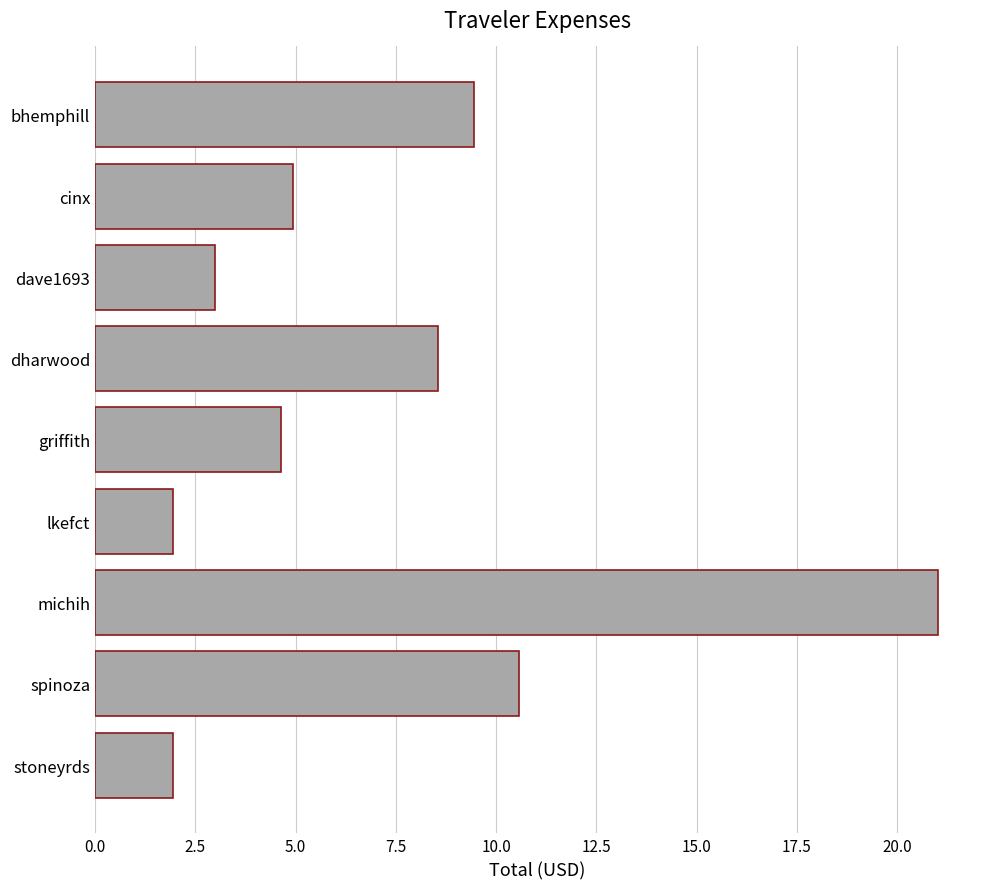

Approximately how many times larger is the value at spinoza compared to griffith?

2.3